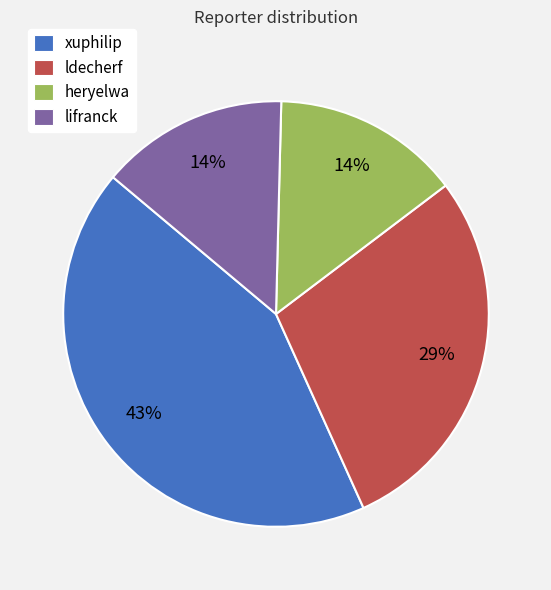

To the nearest percent, what percentage of the pie is lifranck?

14%